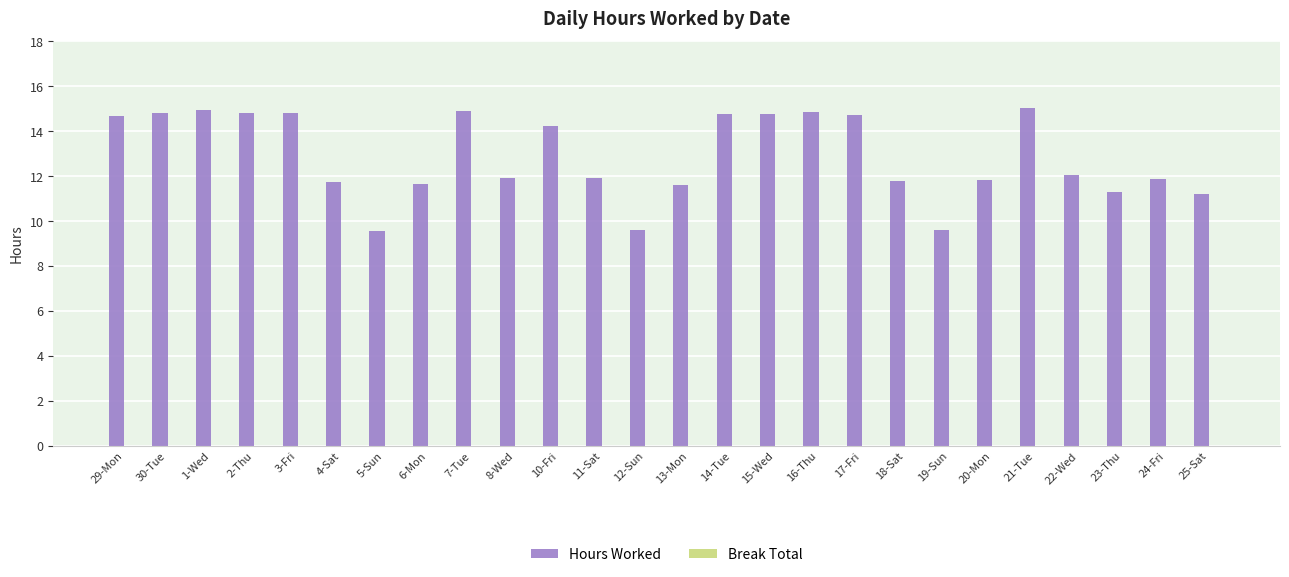

Between 23-Thu and 1-Wed, which is larger?

1-Wed